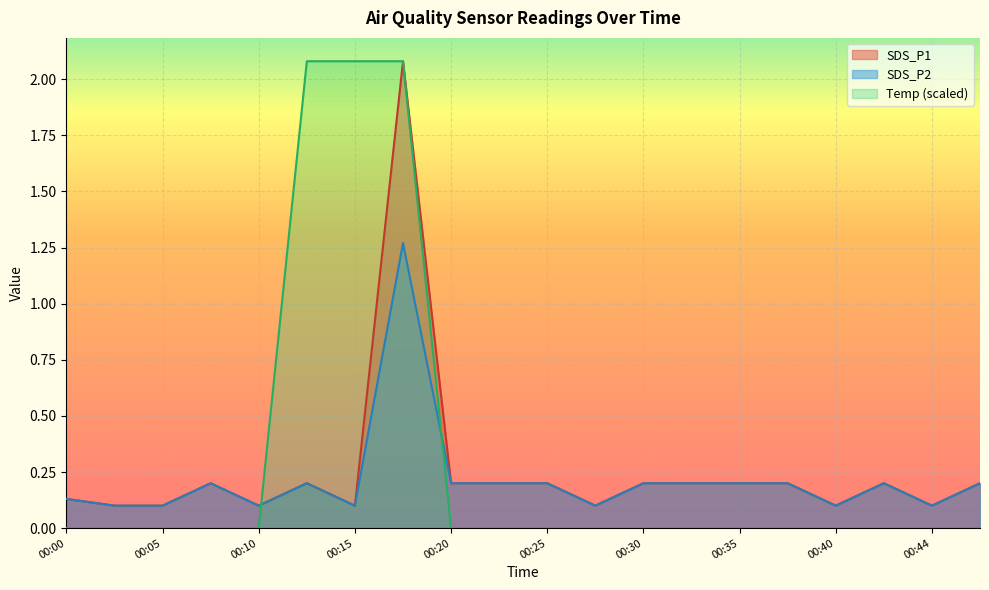

At 00:37, list the series in order from smallest to largest.

Temp, SDS_P1, SDS_P2